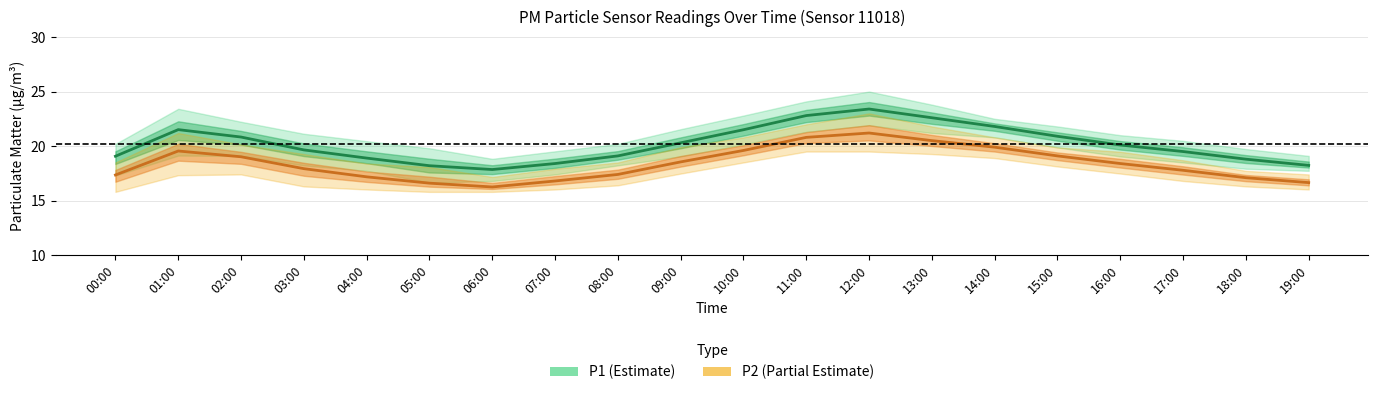

Is it true that P2 (Partial Estimate) equals 27.7 at 09:00?

False